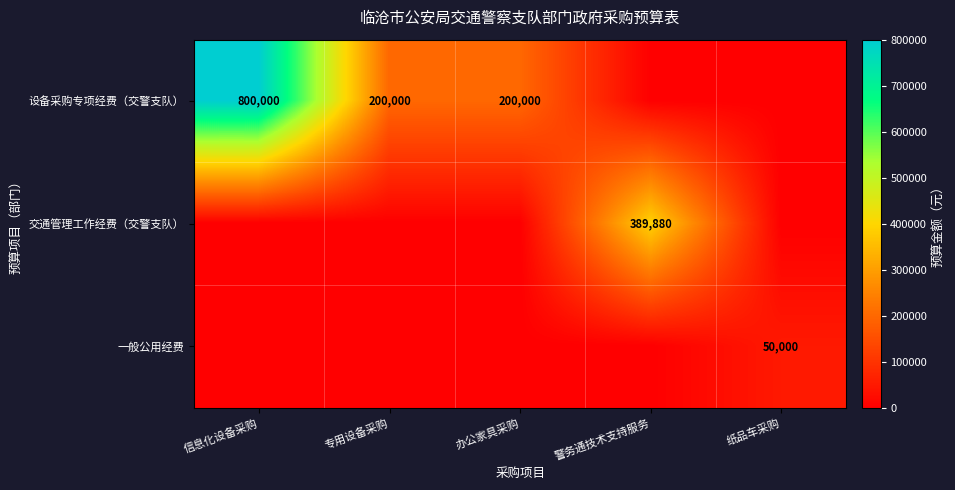

True or false: 设备采购专项经费（交警支队） has a value of 800000 at 信息化设备采购.

True